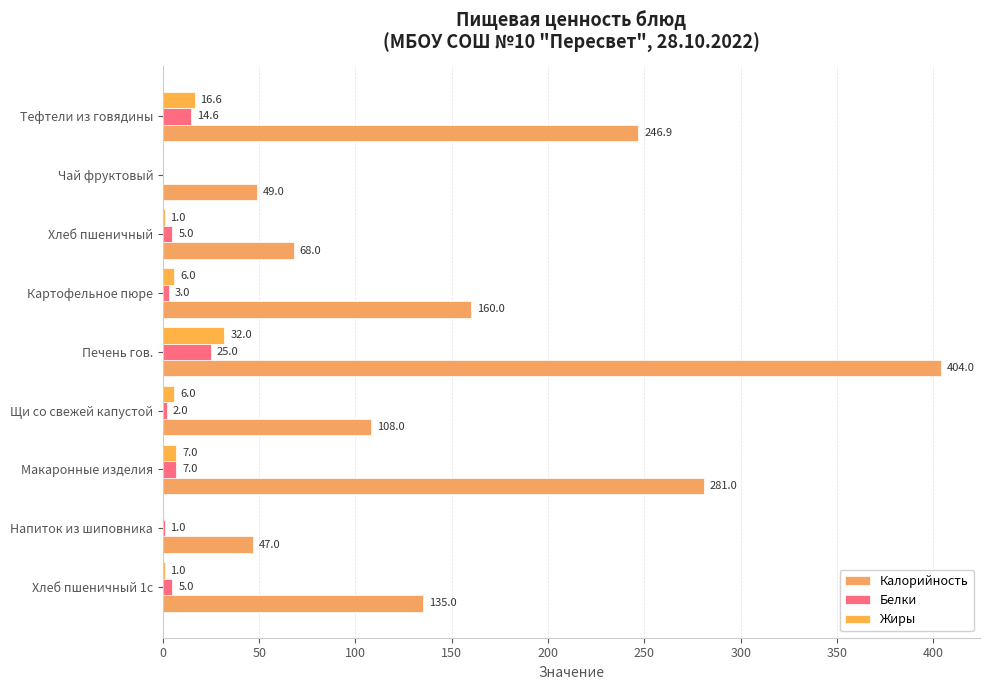

Which series has the largest total across all categories?

Калорийность